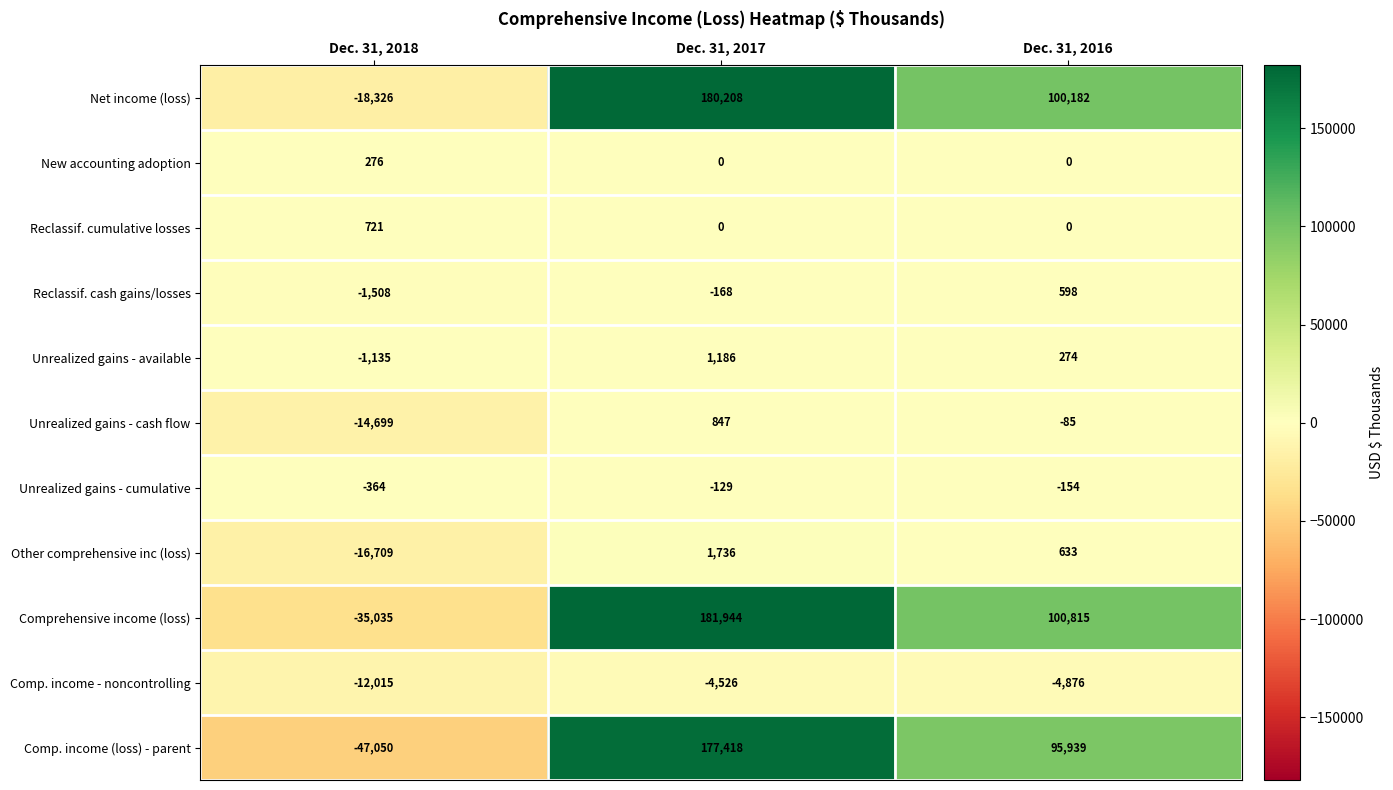

Is it true that Comp. income (loss) - parent equals -31041 at Dec. 31, 2018?

False